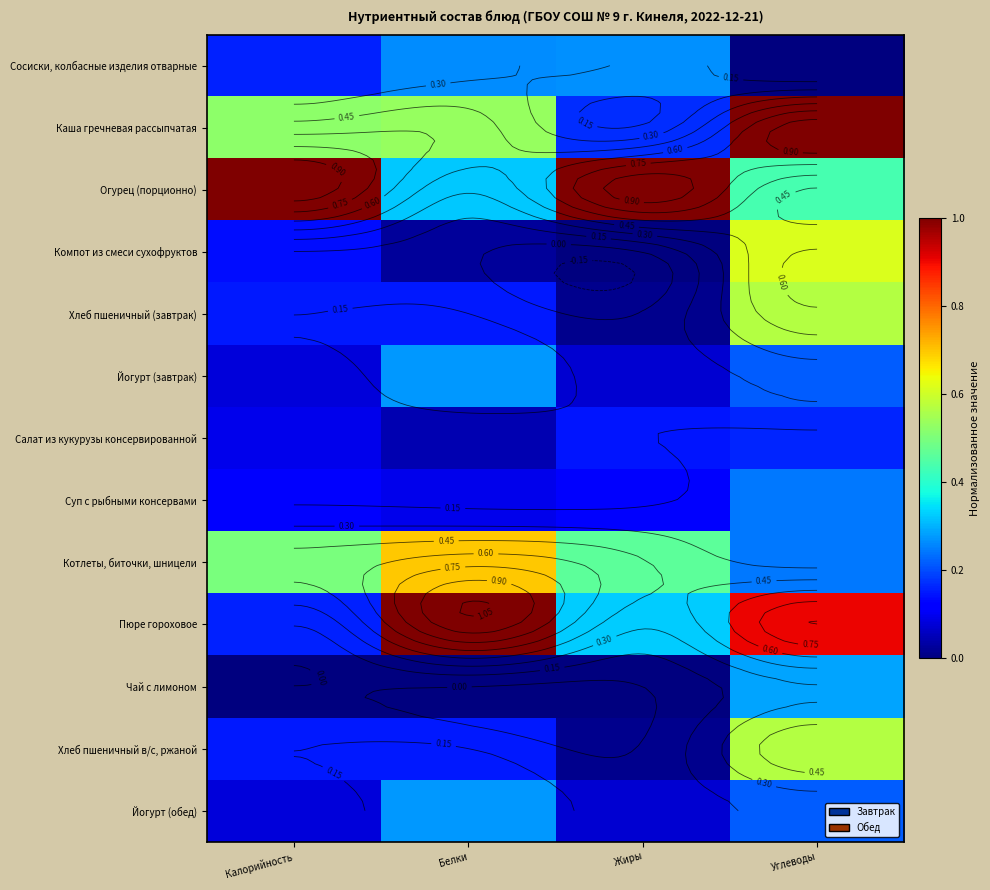

Where is Хлеб пшеничный в/с, ржаной nearest to the value 0?

Жиры